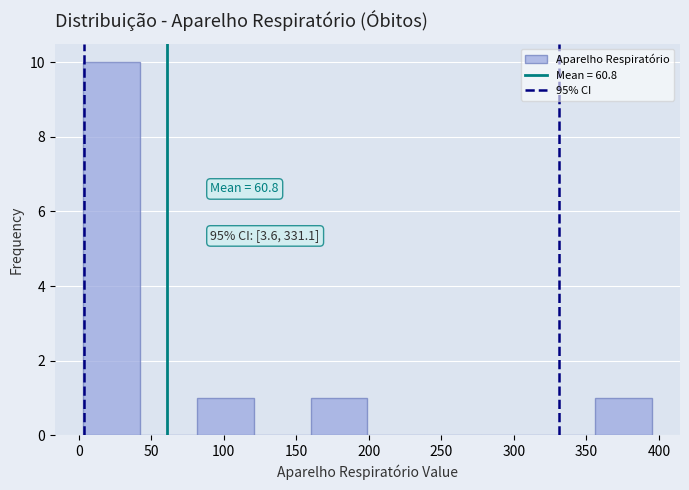

Which range on the x-axis has the tallest bar?

5 to 40